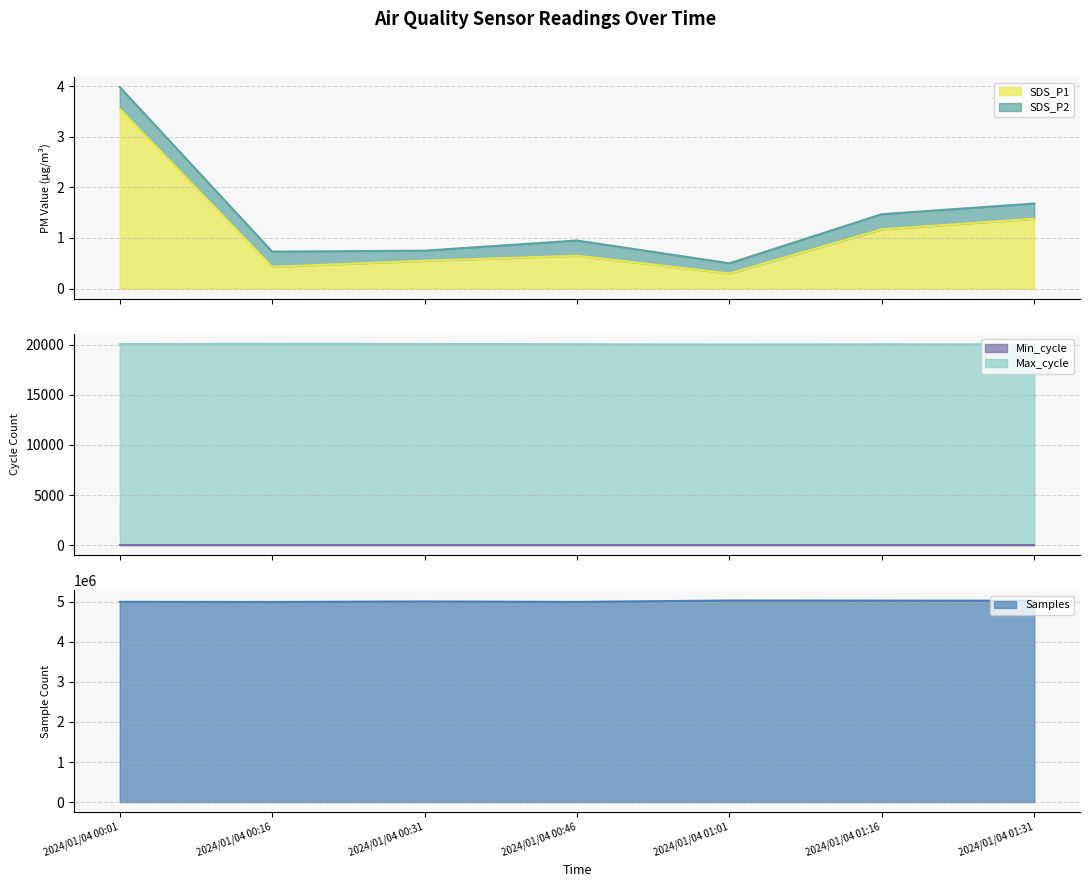

Count the Max_cycle values in the range 20021 to 20057.

5